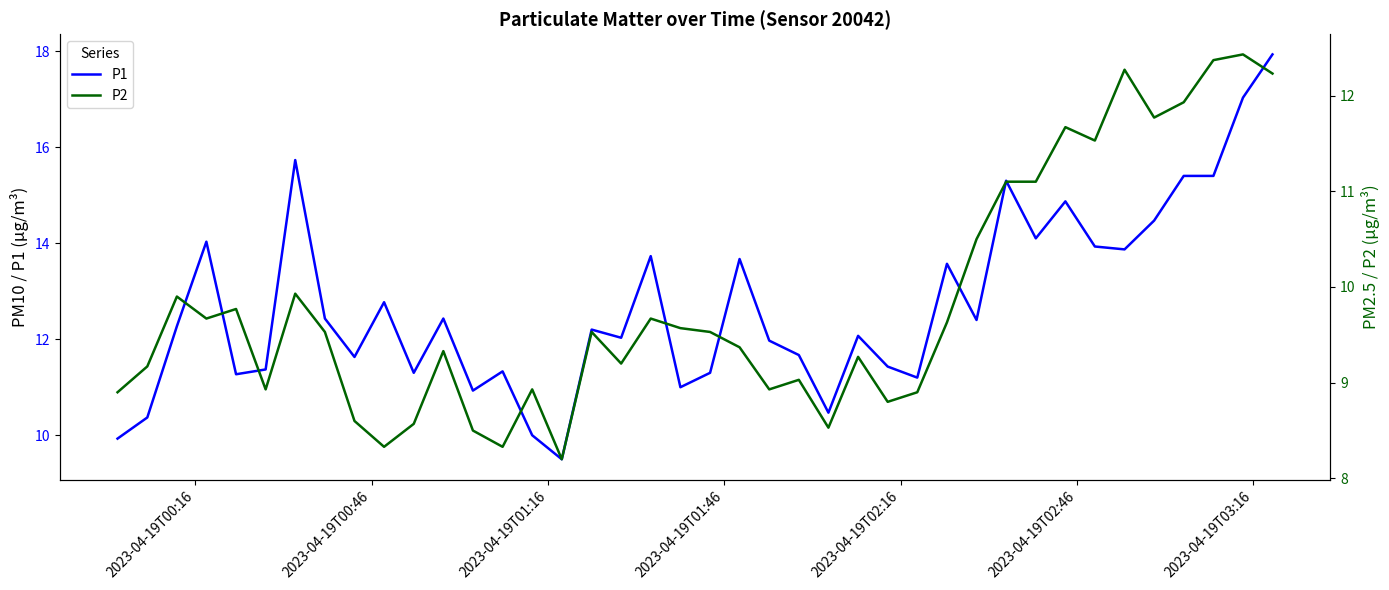

What is the minimum value for P1?

9.5